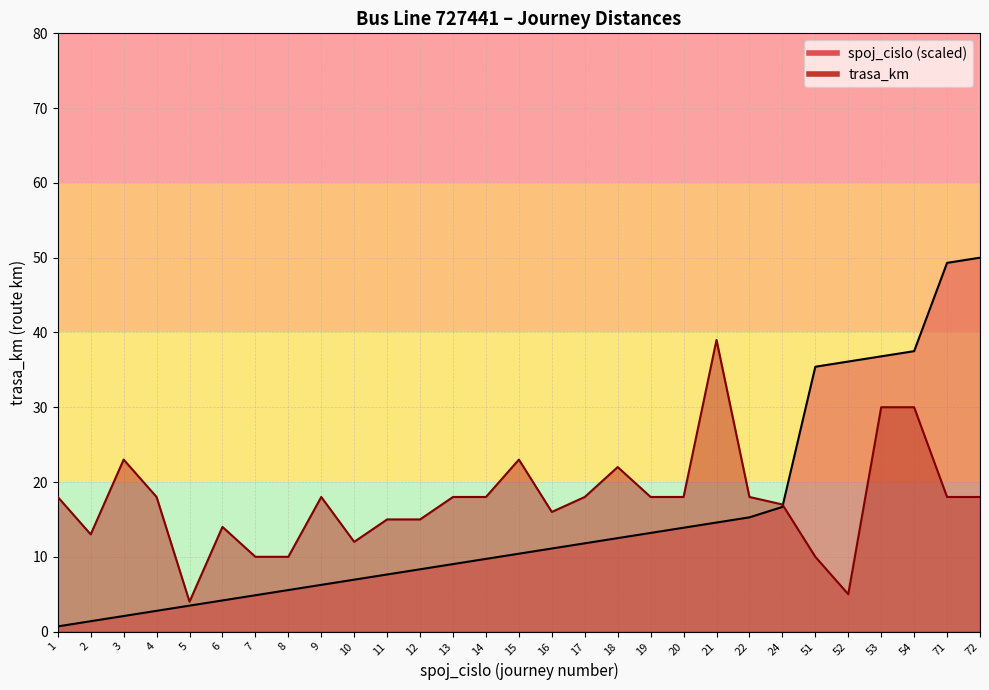

Is the value of trasa_km at 21 greater than the value of spoj_cislo at 15?

Yes